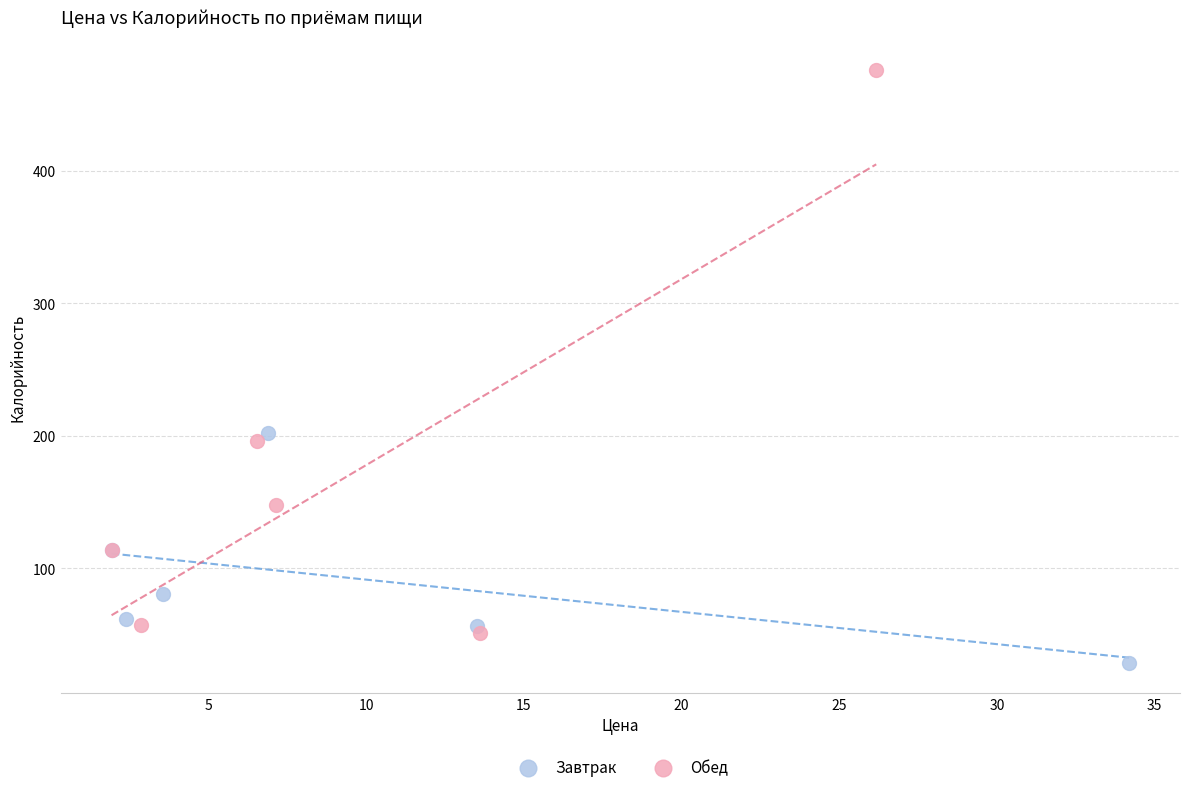

Which series contains the lowest Y value?

Завтрак